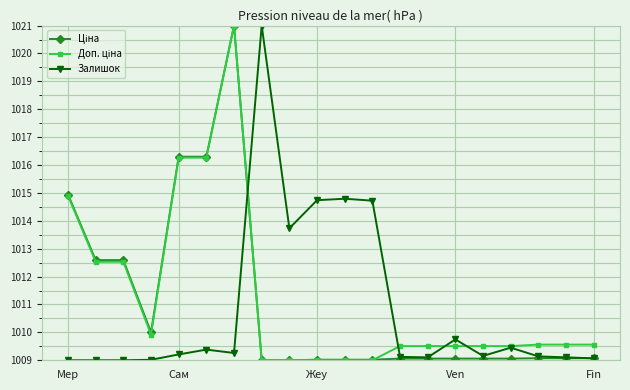

What is the difference between the maximum and minimum values in the Залишок series?

12.0